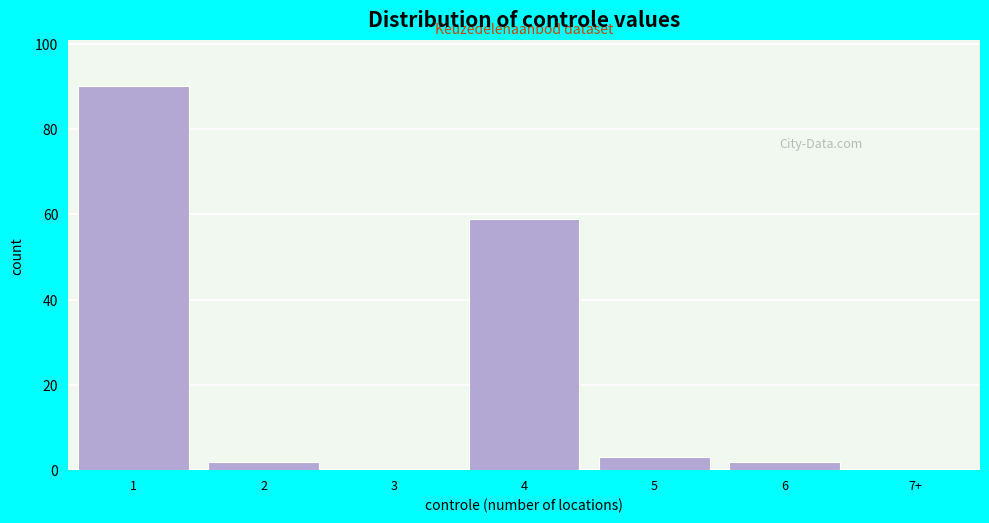

Reading left to right, list all the values displayed in this chart.

1=90	2=2	3=0	4=59	5=3	6=2	7+=0